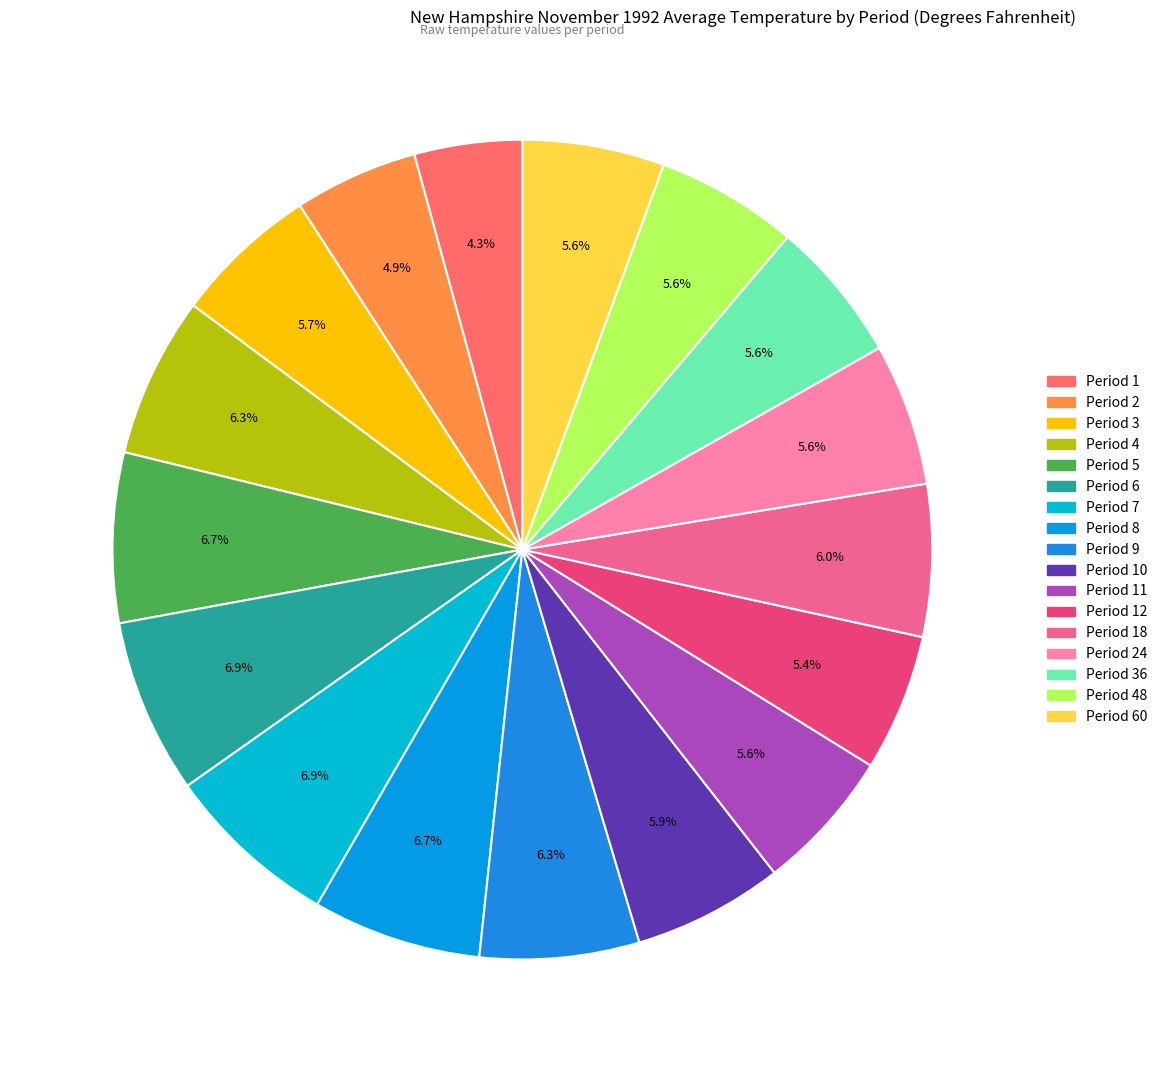

How many segments does this pie chart have?

17